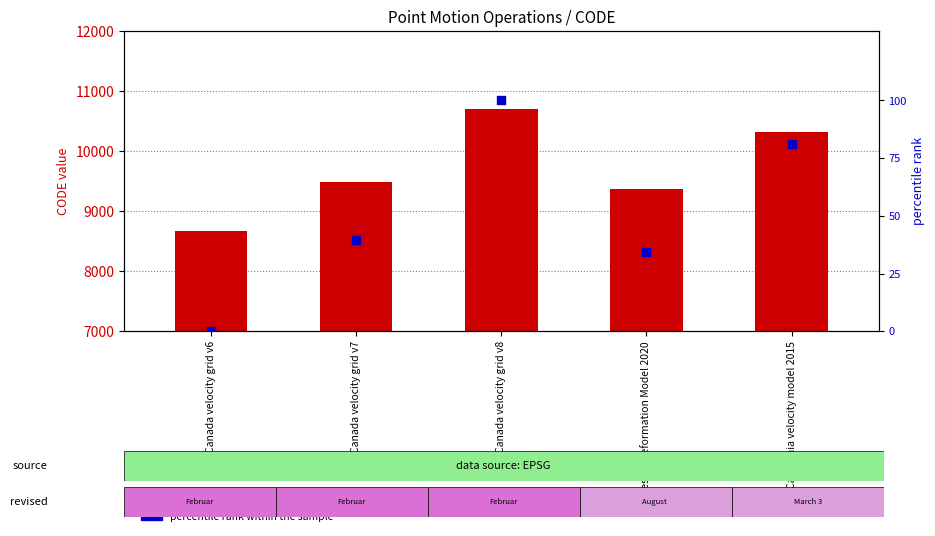

Which series contains the highest Y value?

CODE